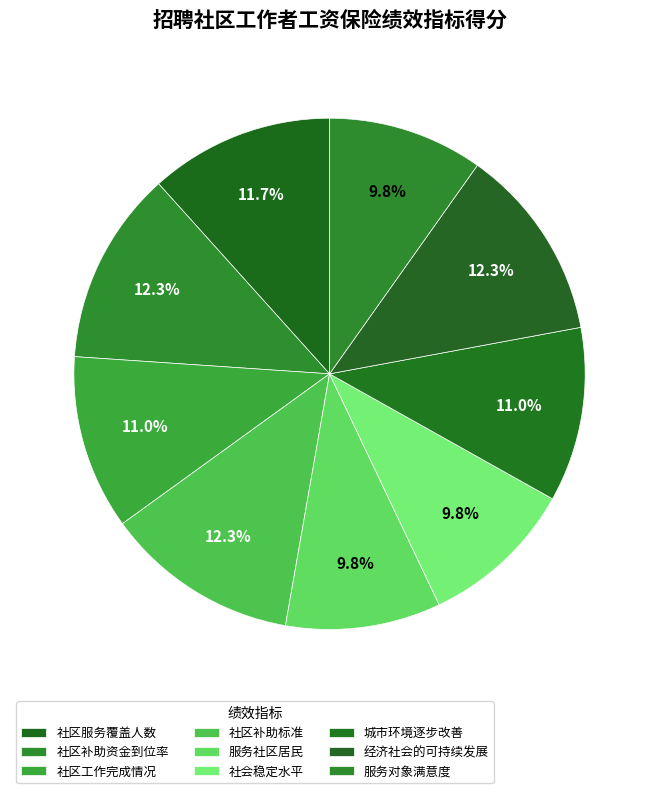

How many slices are in this pie chart?

9